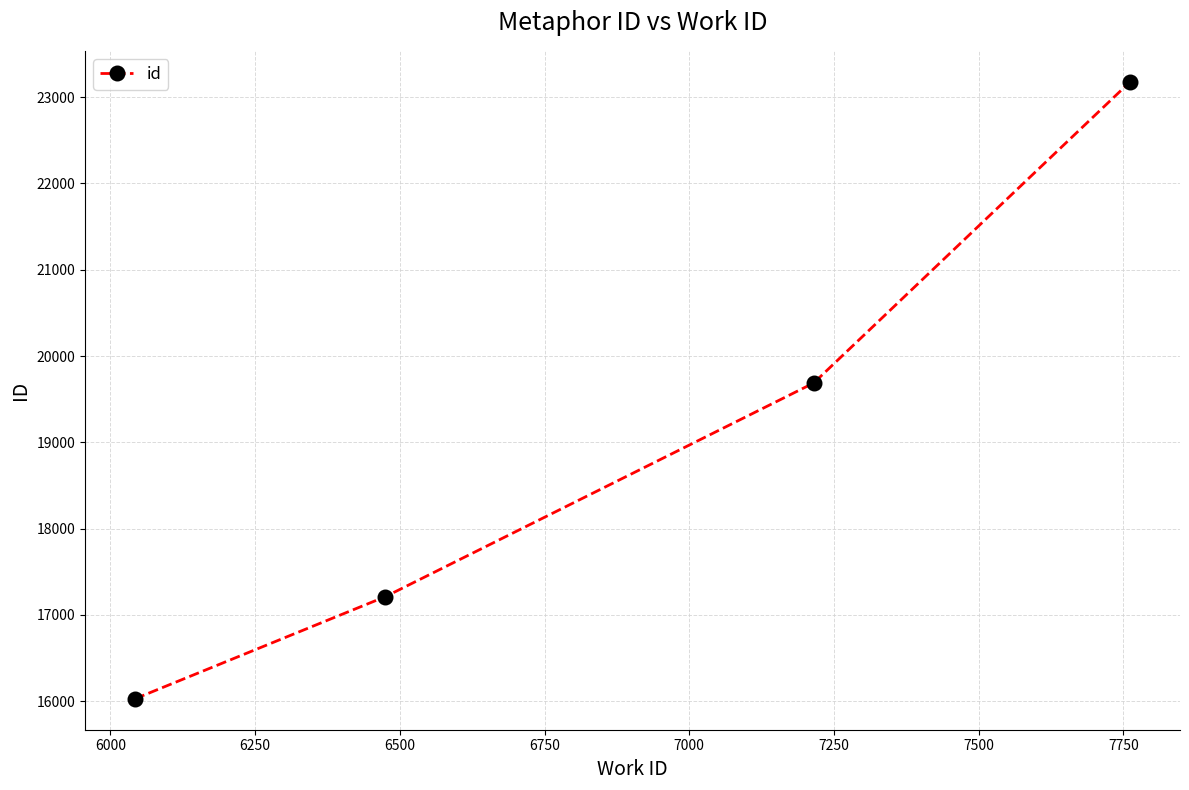

What is the sum of all values?

76104